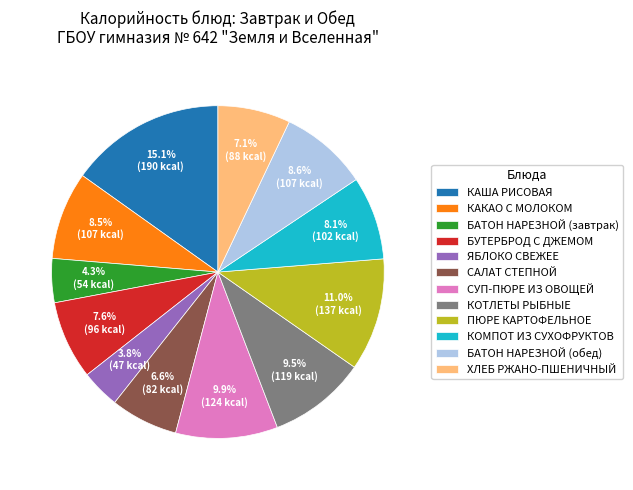

Do ПЮРЕ КАРТОФЕЛЬНОЕ and СУП-ПЮРЕ ИЗ ОВОЩЕЙ together represent more than half of the pie?

No